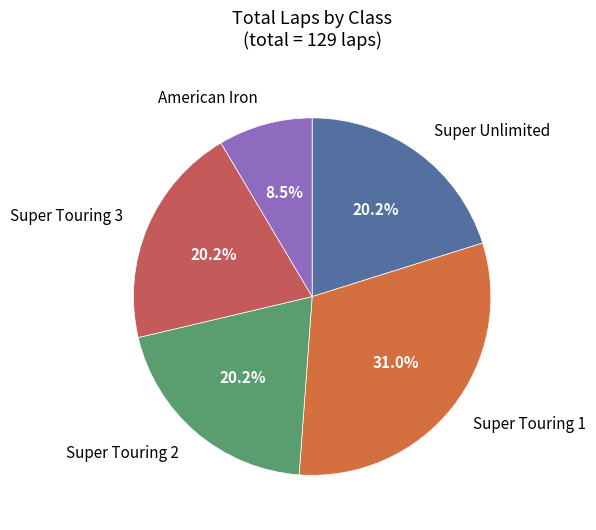

Count the number of slices in the pie.

5